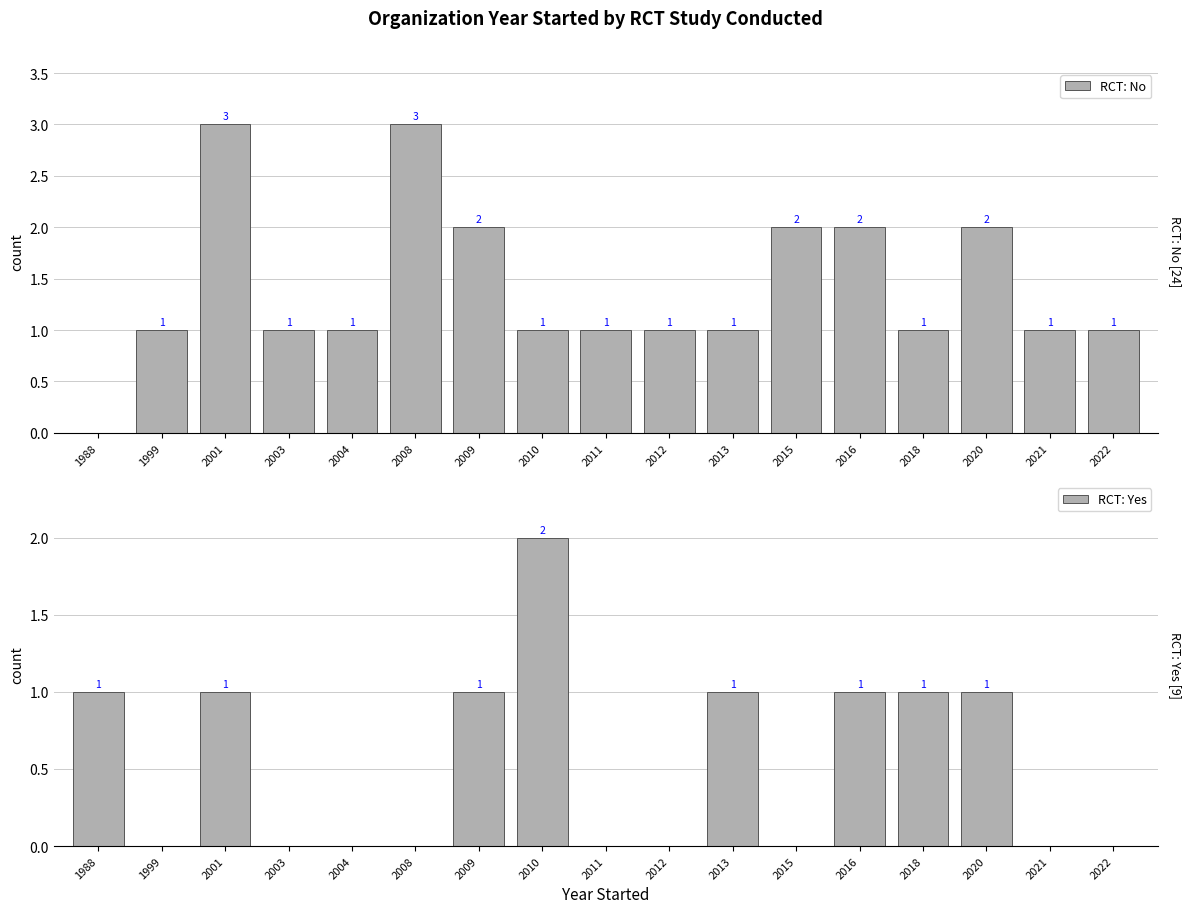

Where is RCT: Yes nearest to the value 1?

1988